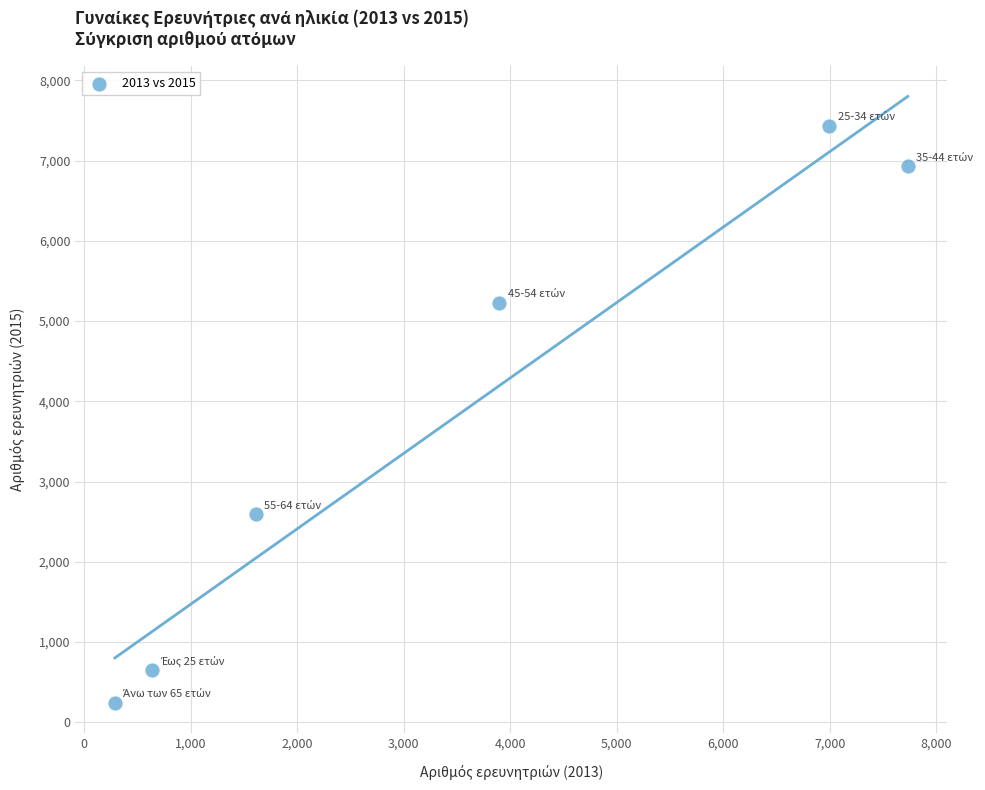

What Y value in the scatter plot is closest to 3838?

2593